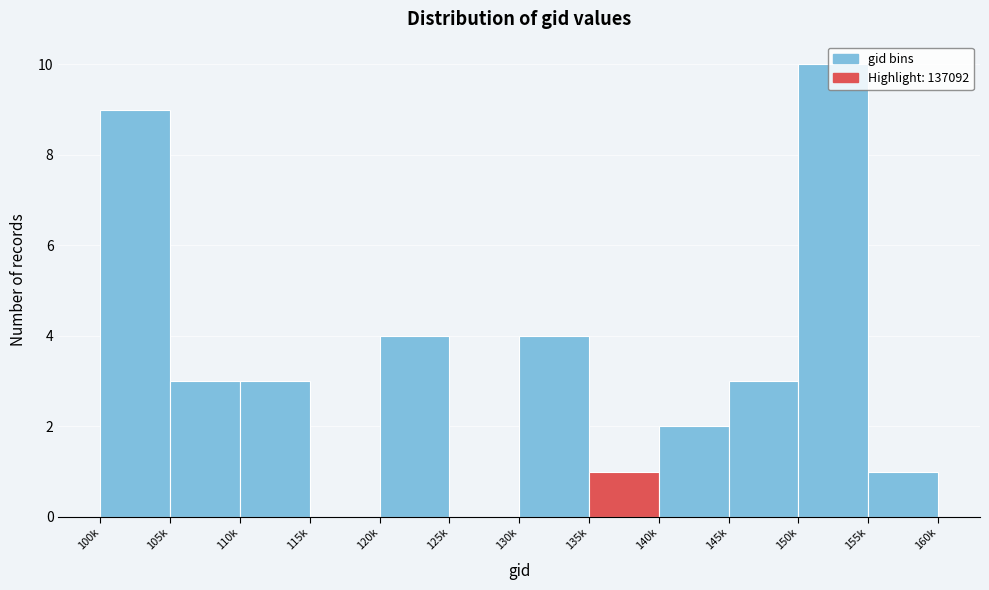

What is the sum of the values at 130k and 110k?

7